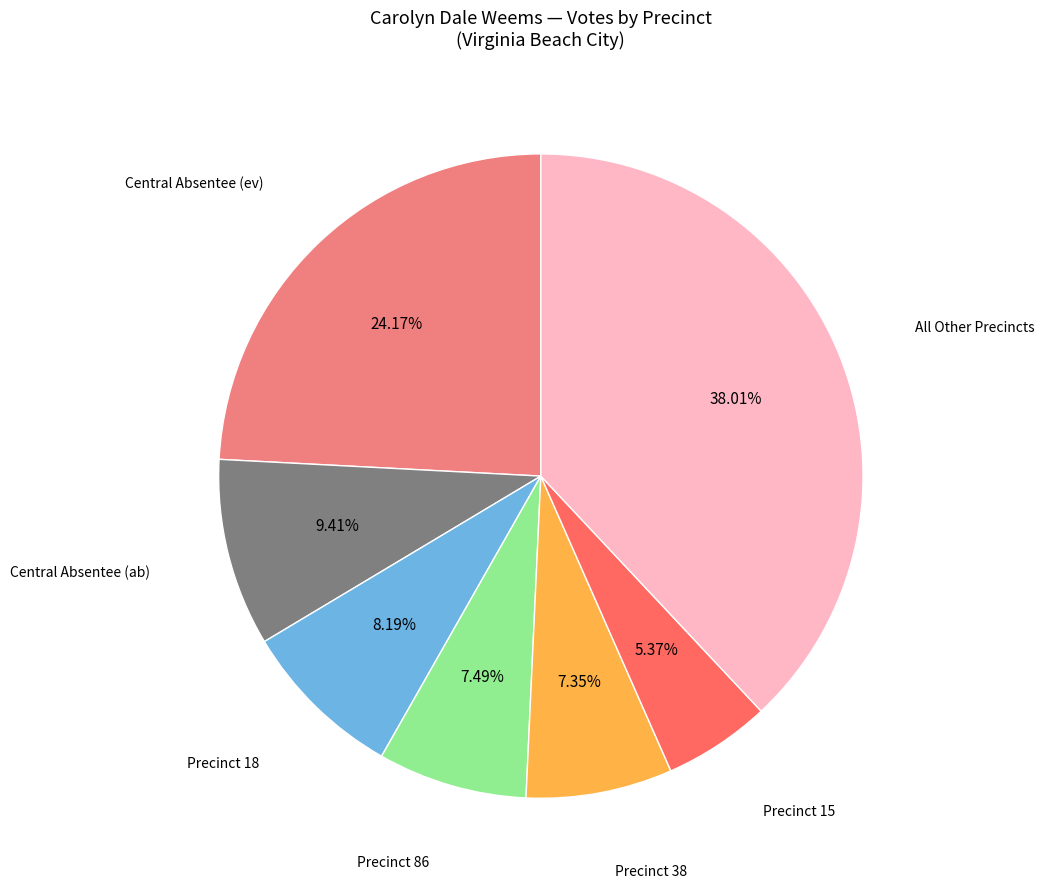

Is there any slice that represents more than half of the pie?

No